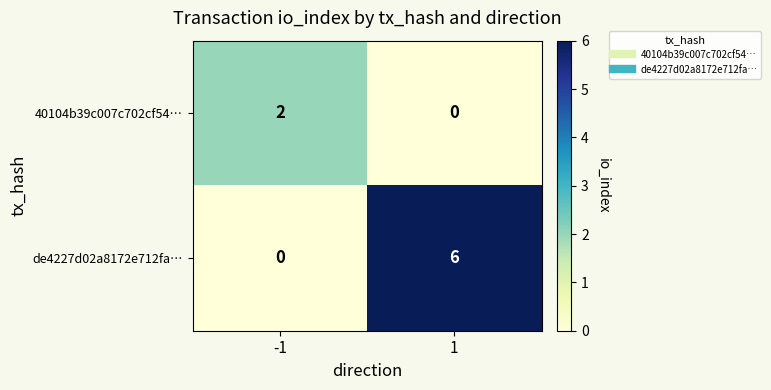

Reading left to right, extract all data points from this chart.

40104b39c007c702cf54…: 2	0
de4227d02a8172e712fa…: 0	6